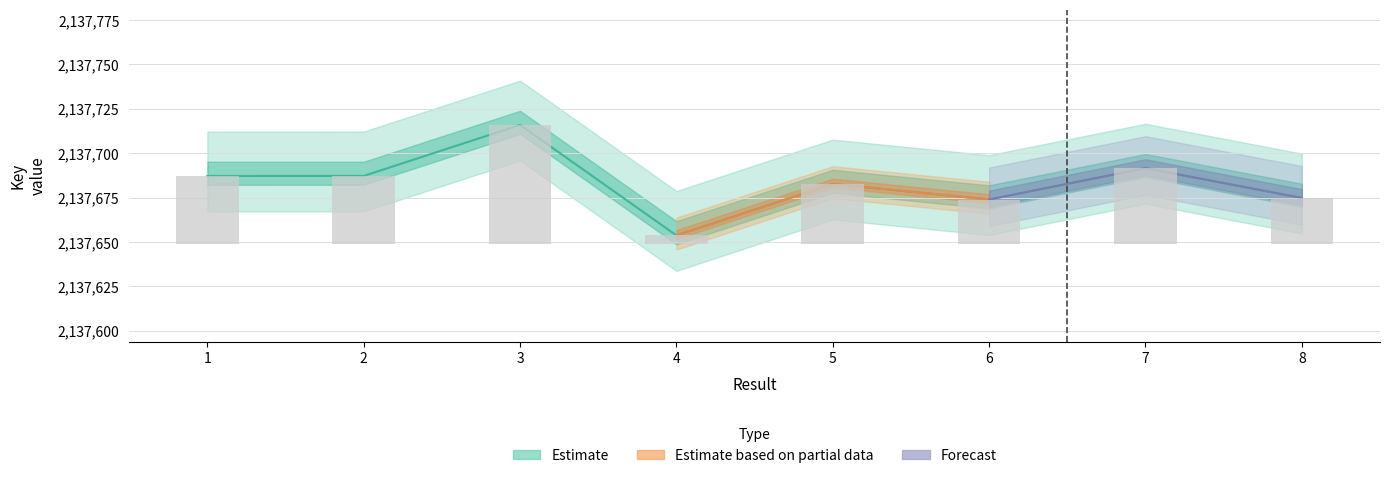

Reading left to right, list all the values displayed in this chart.

2137687169	2137687191	2137715877	2137653695	2137682652	2137673903	2137691556	2137674763